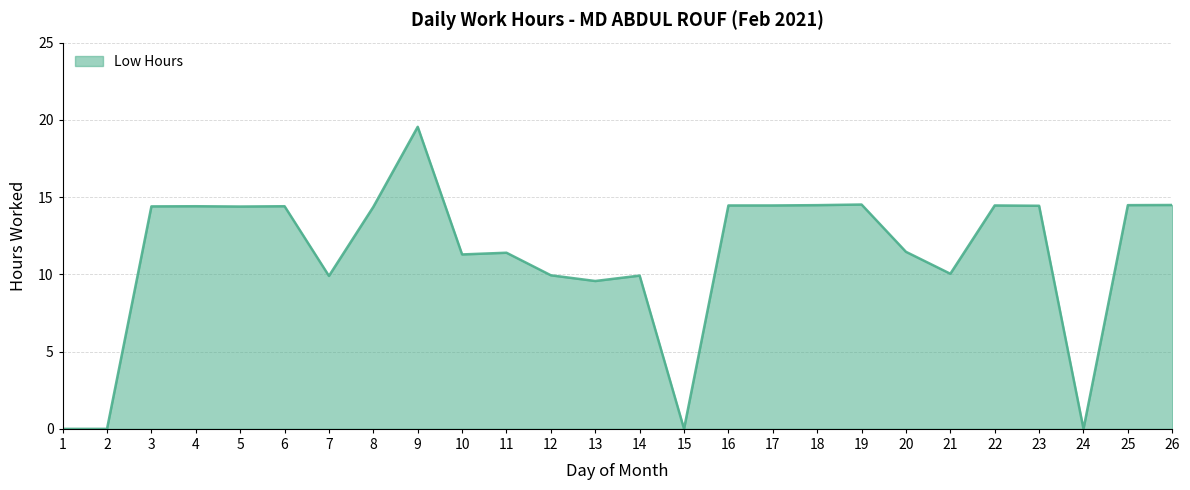

Between 20 and 16, which is larger?

16